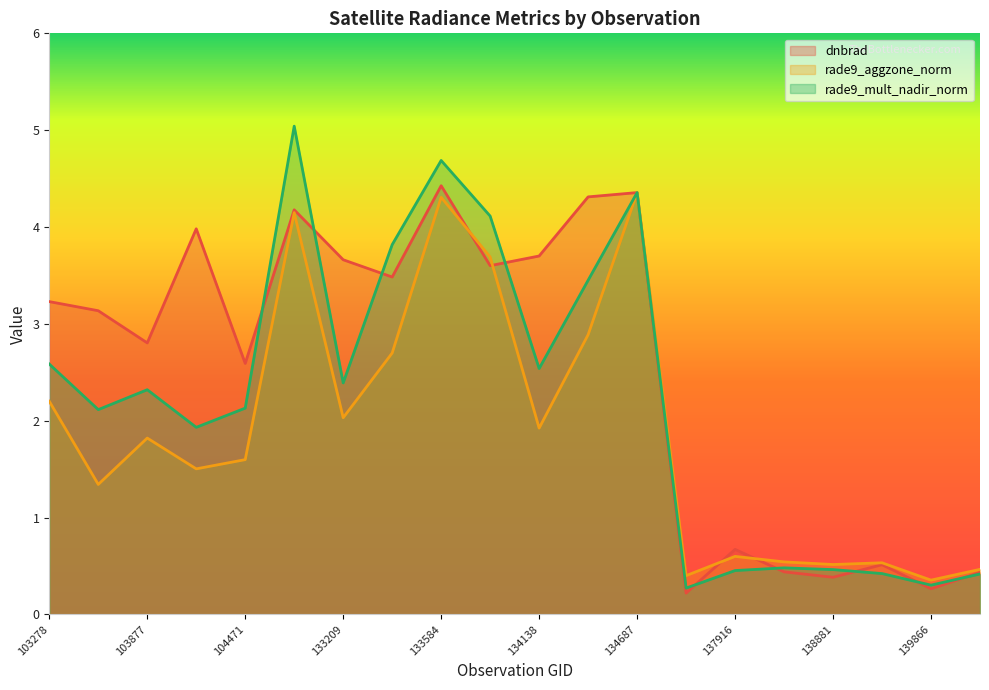

What is the maximum value for rade9_aggzone_norm?

4.4